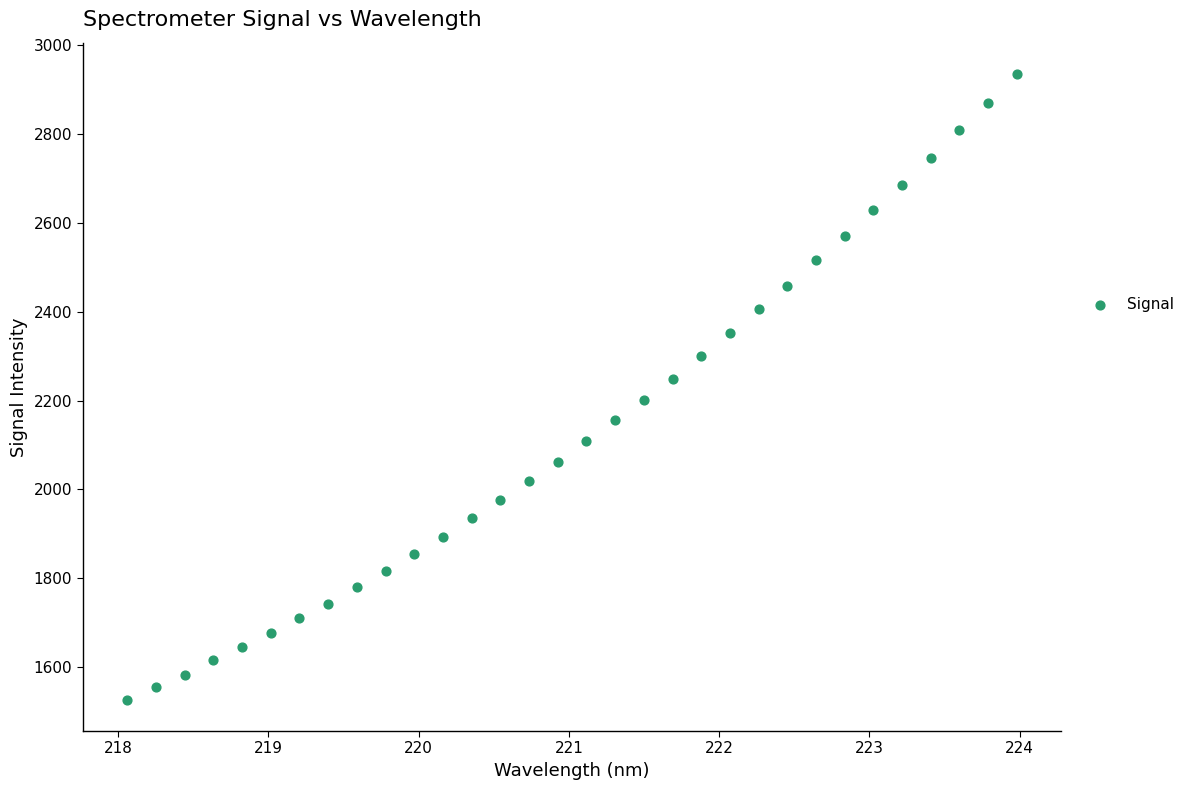

What is the range of X values (max minus min)?

5.9